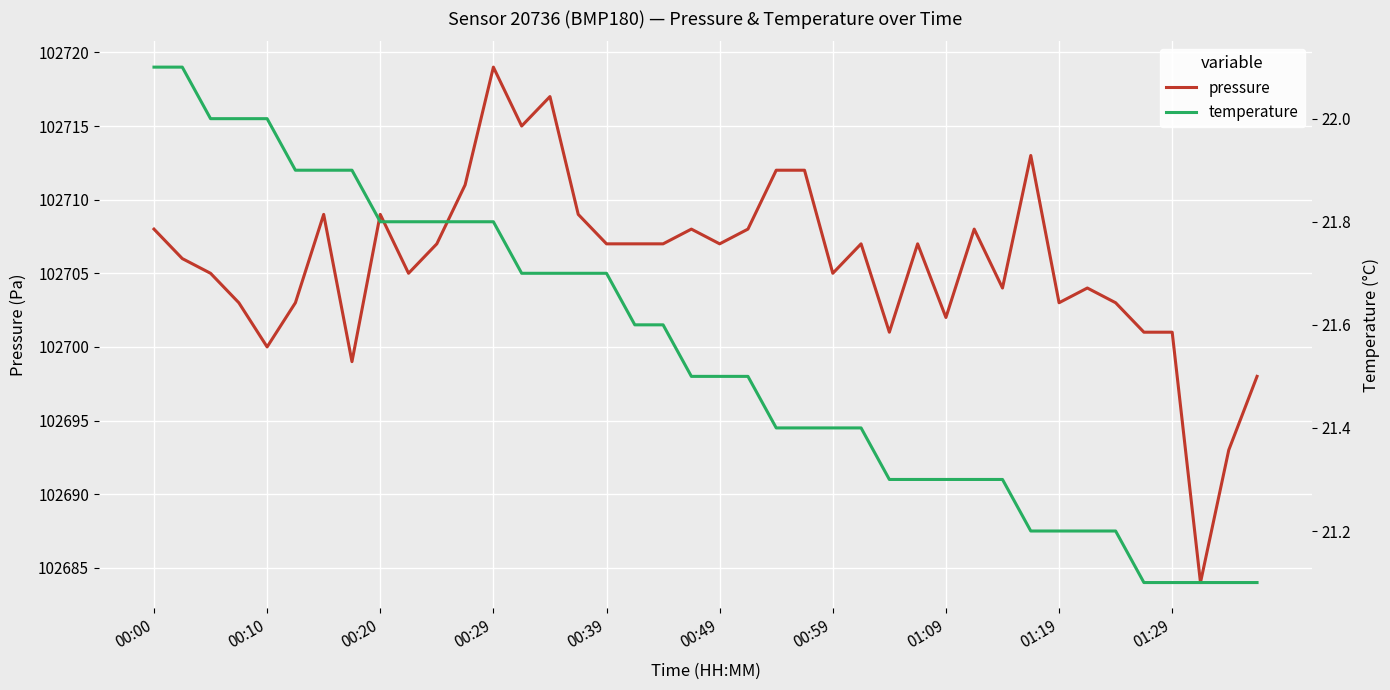

What is the maximum value for pressure?

102719